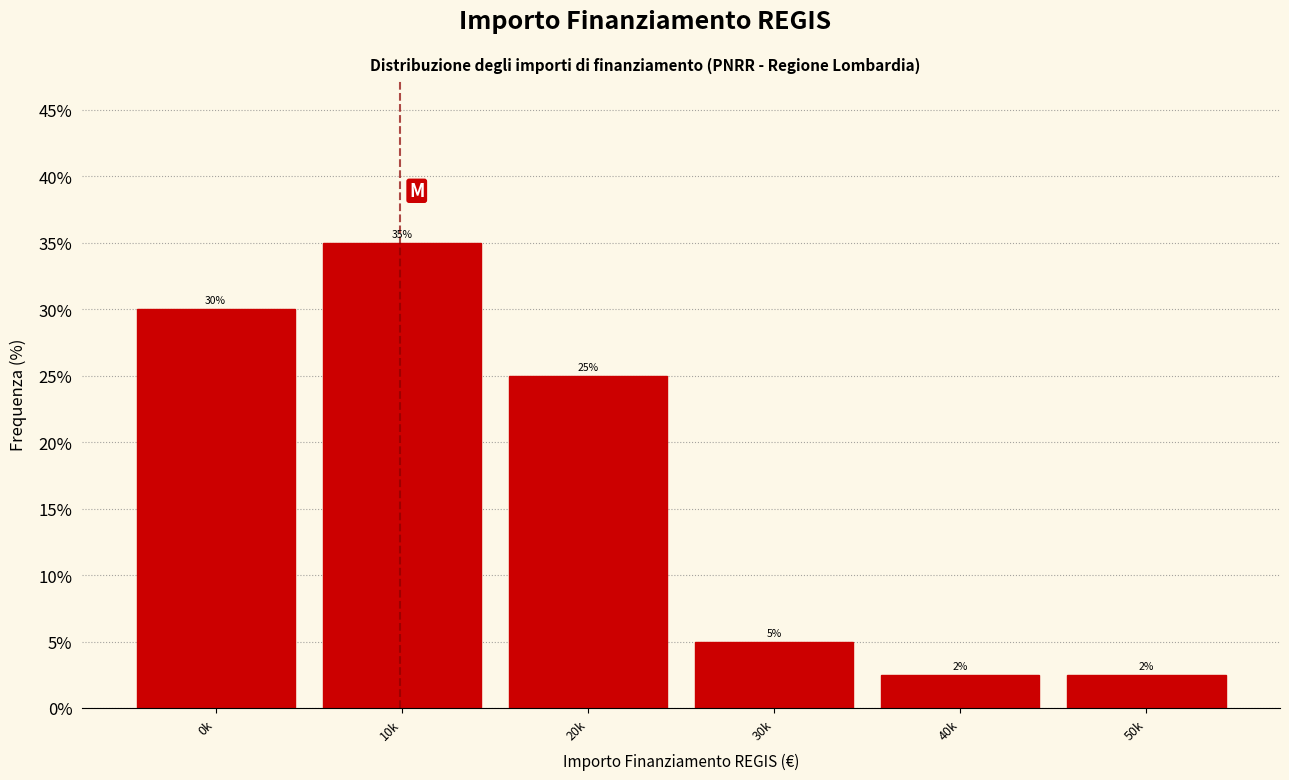

True or false: the data shows 6.0 at 20k.

False